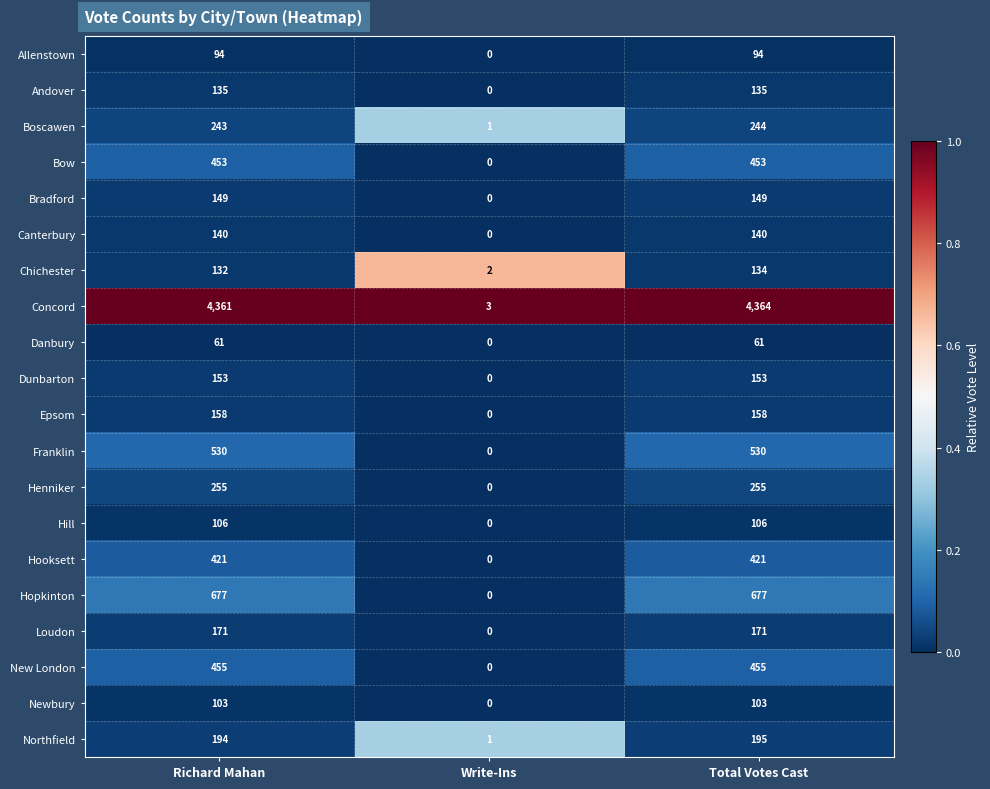

Which series changed the most between Richard Mahan and Total Votes Cast?

Concord